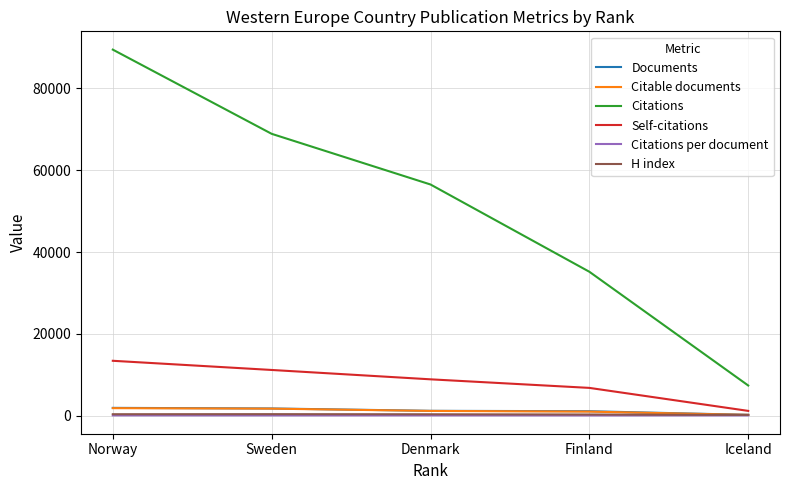

What is the total value across all series at Norway?

106962.5